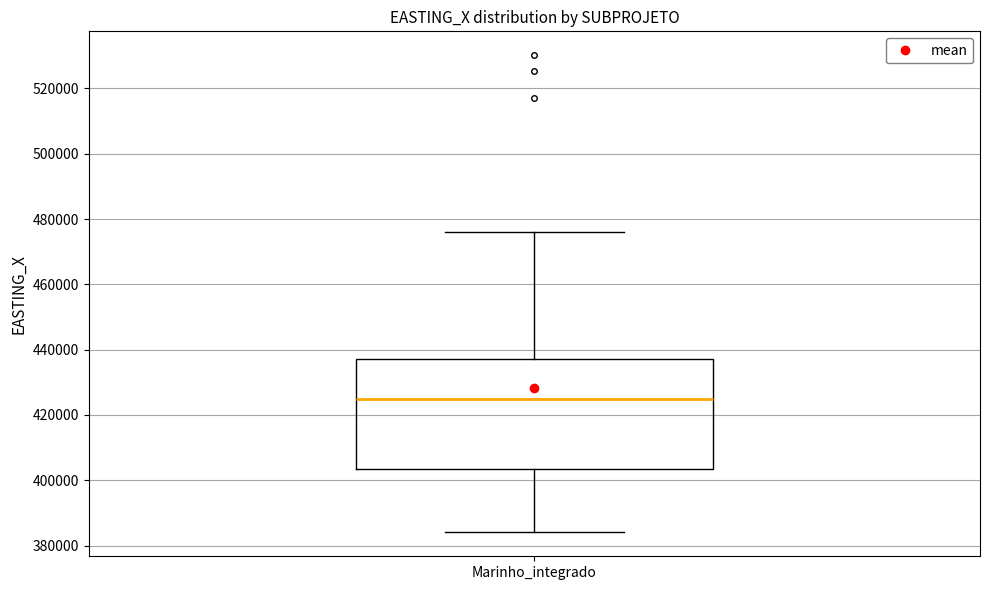

Where is the lower edge of the box for Marinho_integrado on the y-axis? The values are not printed on the chart, so give them approximately, as read against the axis.

404000